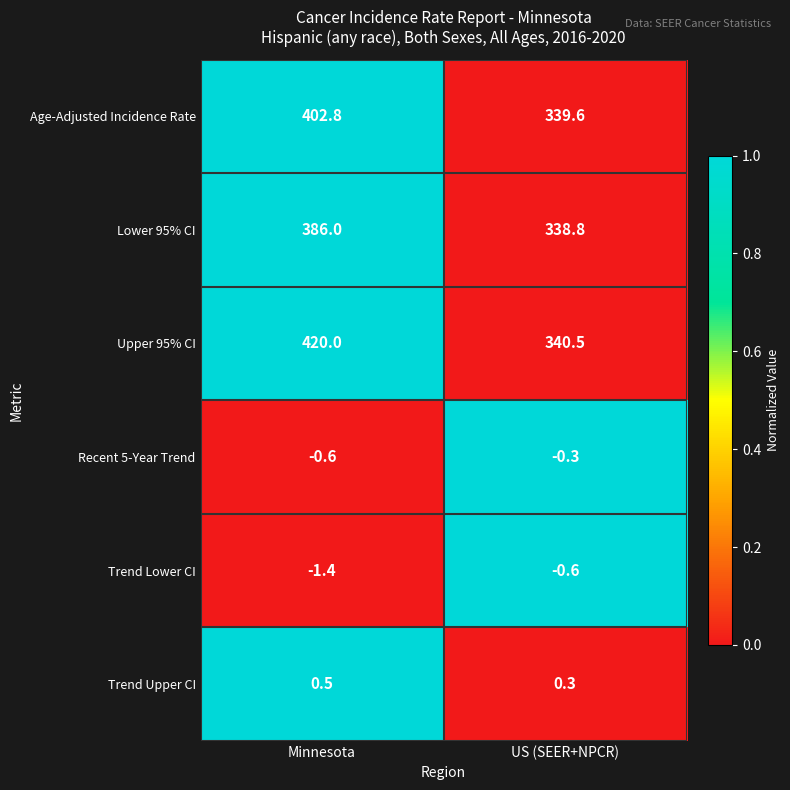

The value of Age-Adjusted Incidence Rate at US (SEER+NPCR) is 339.6. True or false?

True